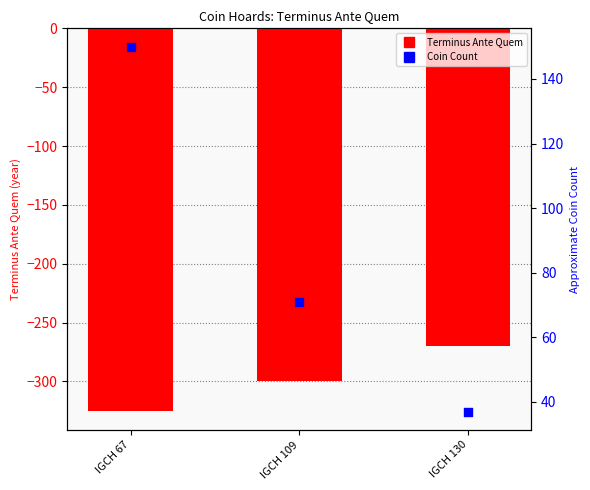

What are all the series names shown in the legend?

Terminus Ante Quem, Coin Count